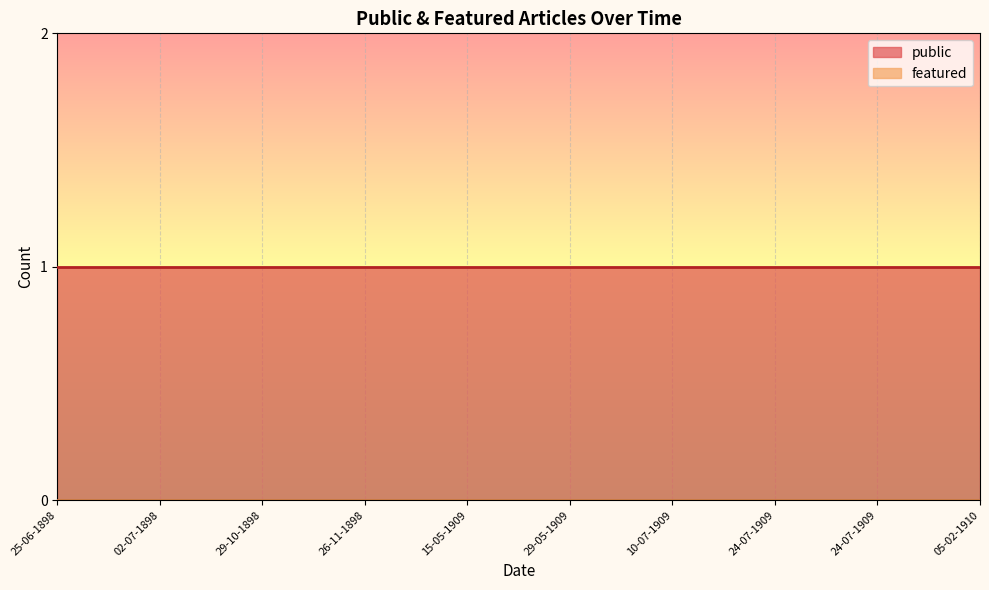

What is the label of the 9th point from the right?

02-07-1898